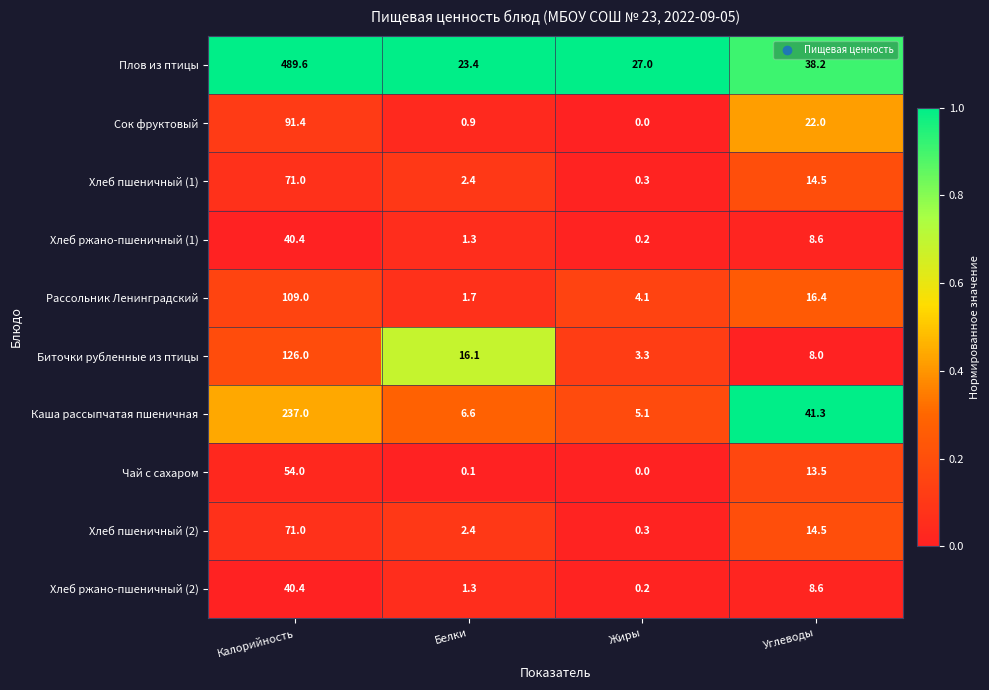

Is the value of Хлеб пшеничный (1) at Углеводы greater than the value of Плов из птицы at Белки?

No